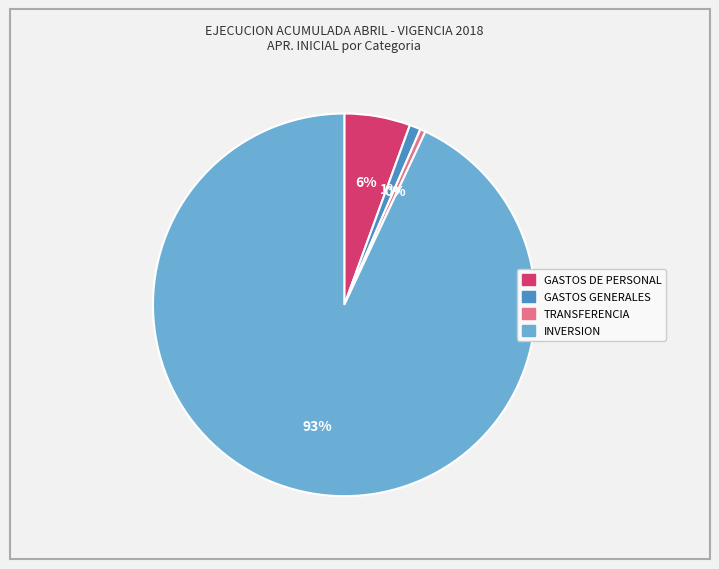

Do TRANSFERENCIA and GASTOS GENERALES together represent more than half of the pie?

No